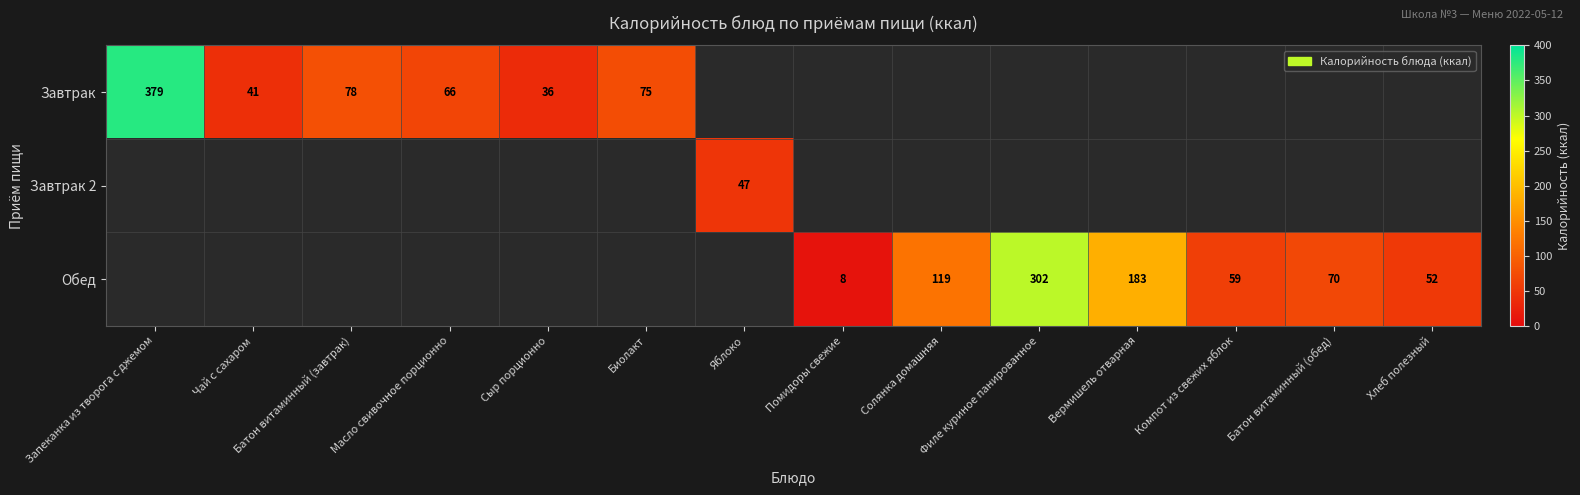

Between Запеканка из творога с джемом and Масло свивочное порционно, which is larger?

Запеканка из творога с джемом